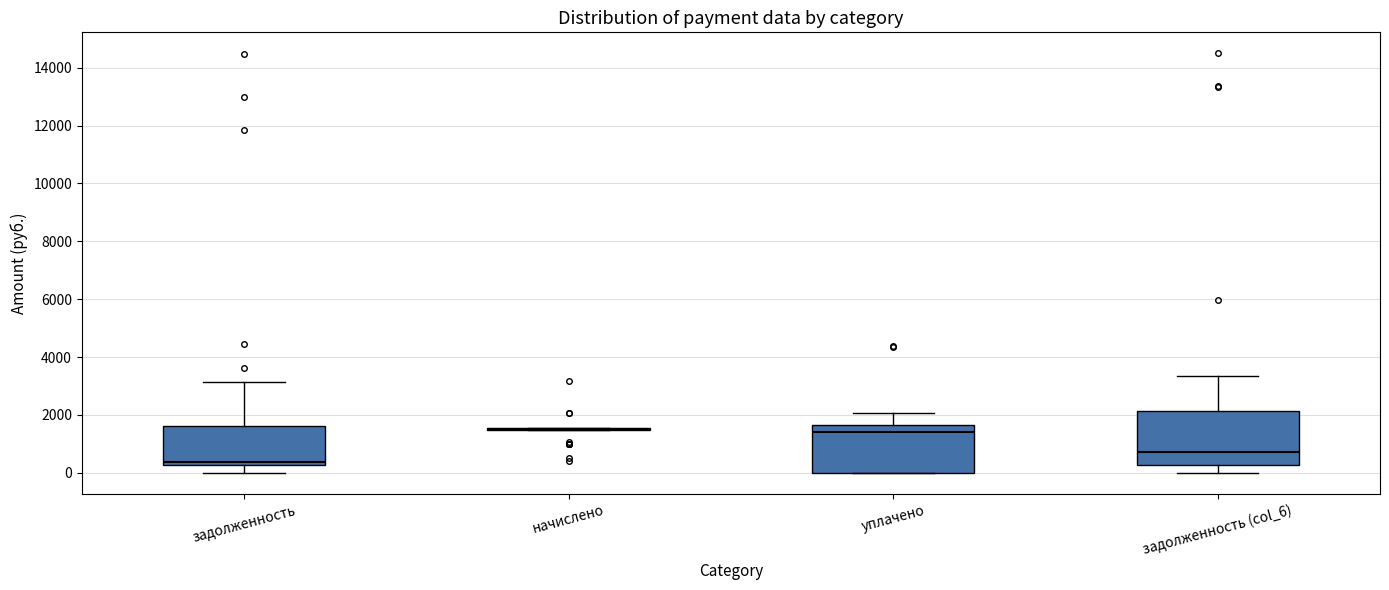

Reading left to right, transcribe this box plot: for each box, give where its median line is, the range the box spans, and where its two whiskers end, as read against the y-axis. The values are not printed on the chart, so give them approximately, as read against the axis.

задолженность: median 400, box 200 to 1600, whiskers 0 to 3200
начислено: box collapsed to a line at 1600, whiskers 1400 to 1600
уплачено: median 1400, box 0 to 1600, whiskers 0 to 2000
задолженность (col_6): median 800, box 200 to 2200, whiskers 0 to 3400